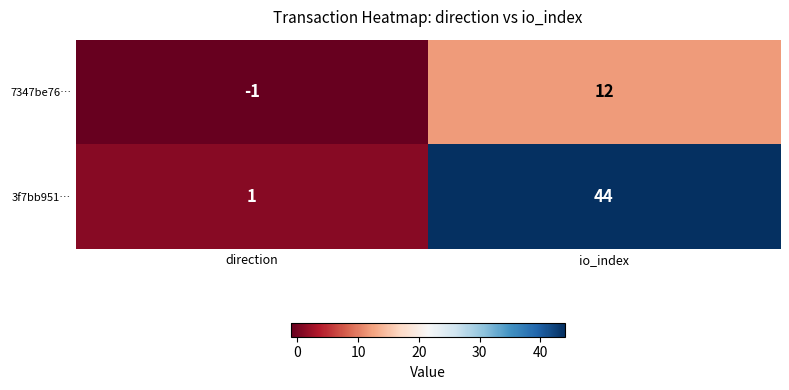

The 7347be76… series shows -1 at direction. True or false?

True